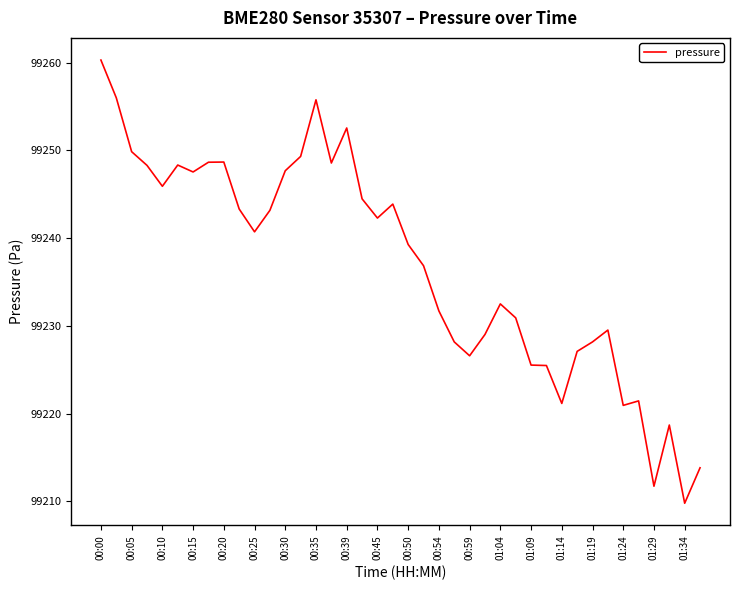

What is the maximum value shown in the chart?

99260.3